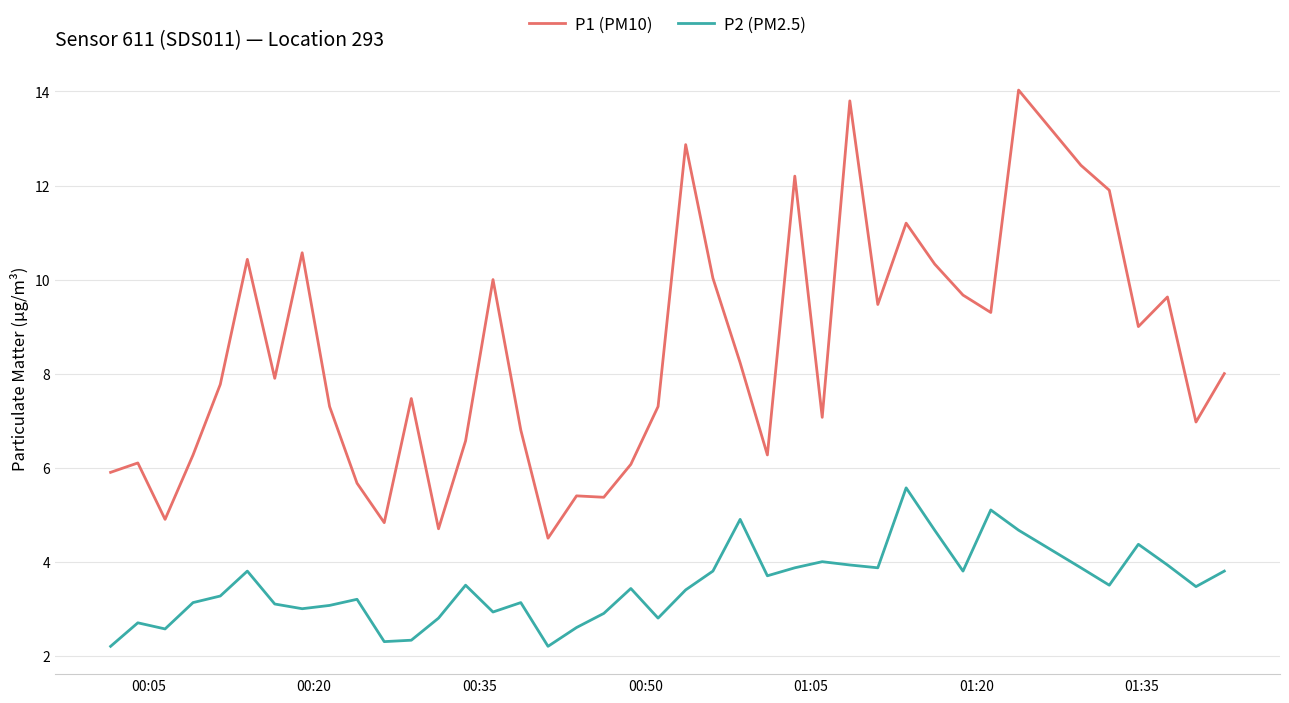

What is the average value of the P1 (PM10) series?

8.4